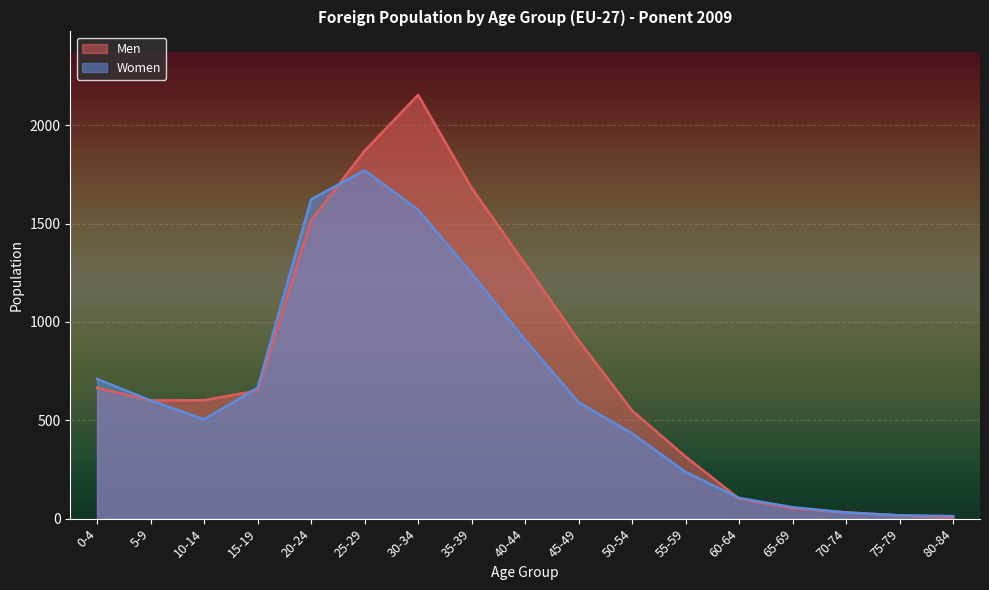

How many distinct data groups are displayed?

2